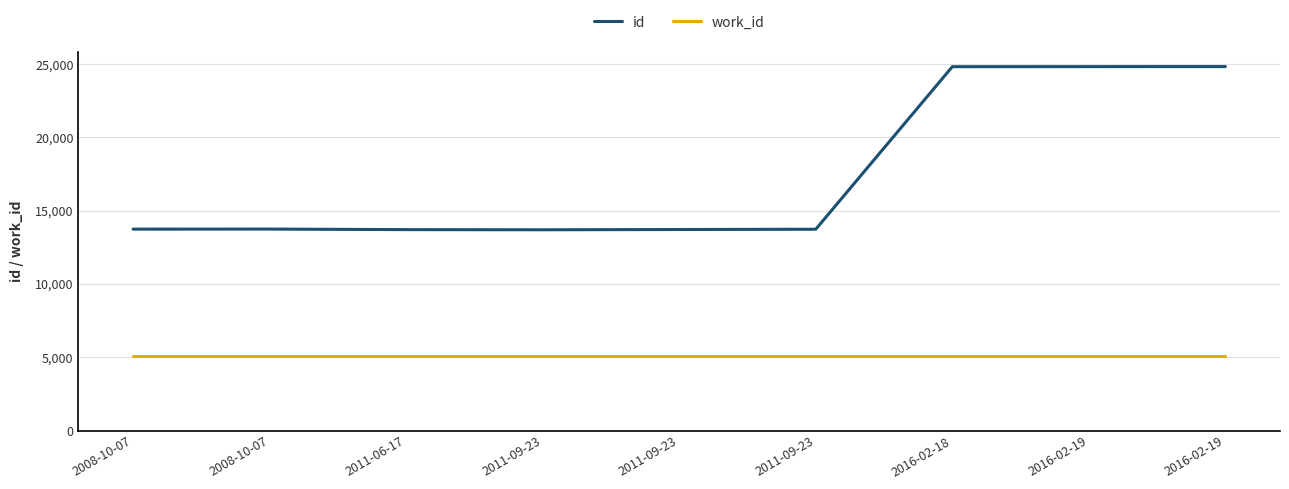

Is the value of work_id at 2016-02-19 greater than the value of id at 2008-10-07?

No